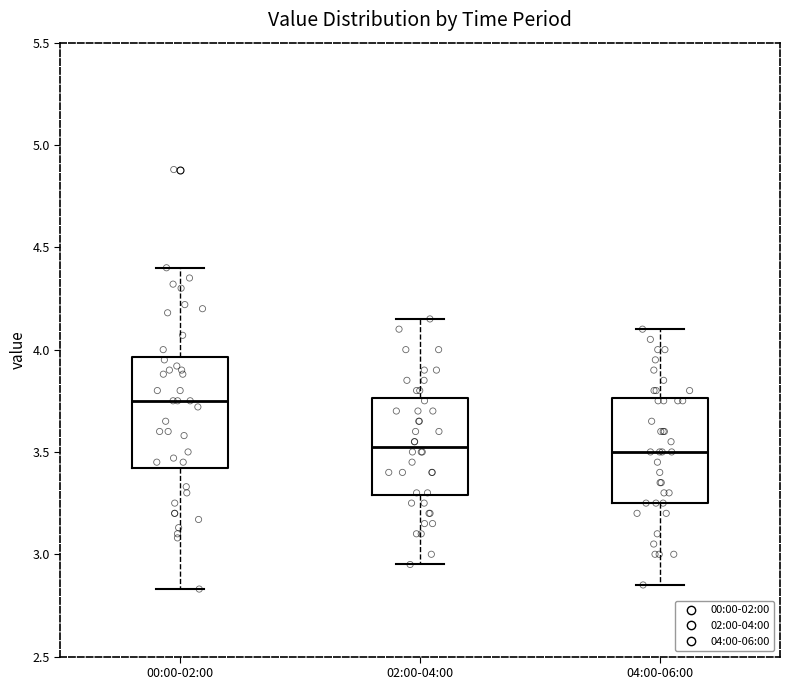

Which box has the highest median line?

00:00-02:00